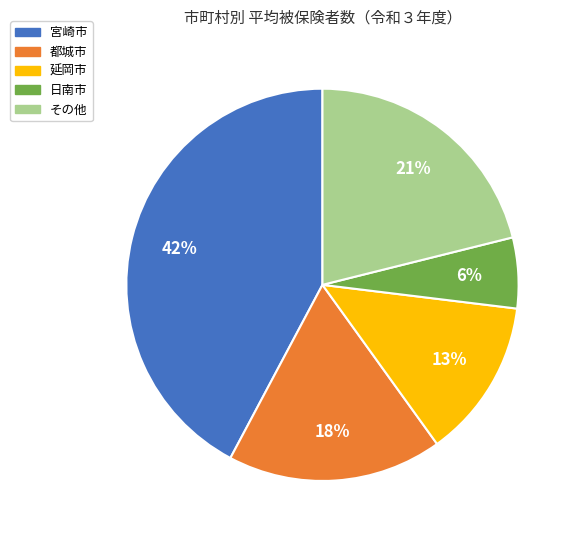

To the nearest percent, what portion does 宮崎市 represent?

42%